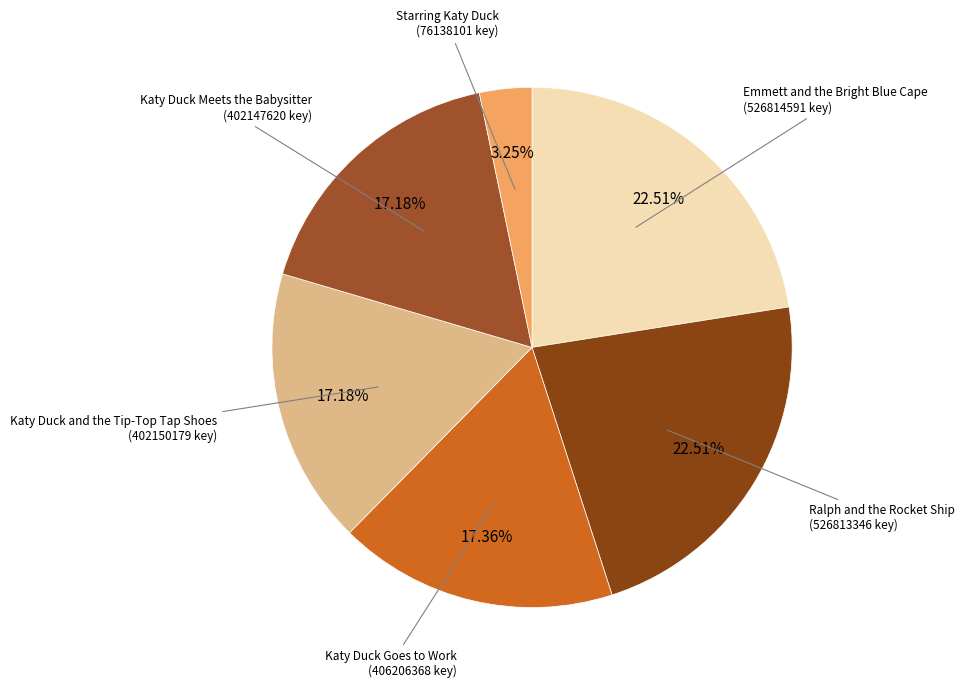

What portion of the pie excludes Katy Duck Goes to Work?

82.6%